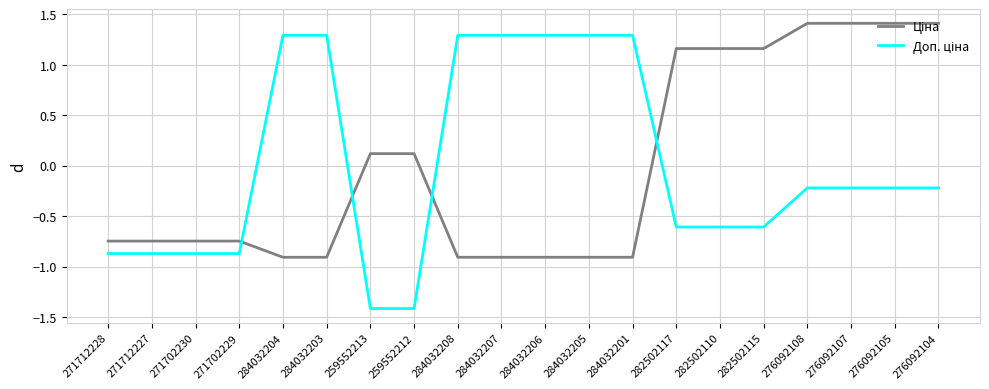

How many lines are shown in the chart?

2